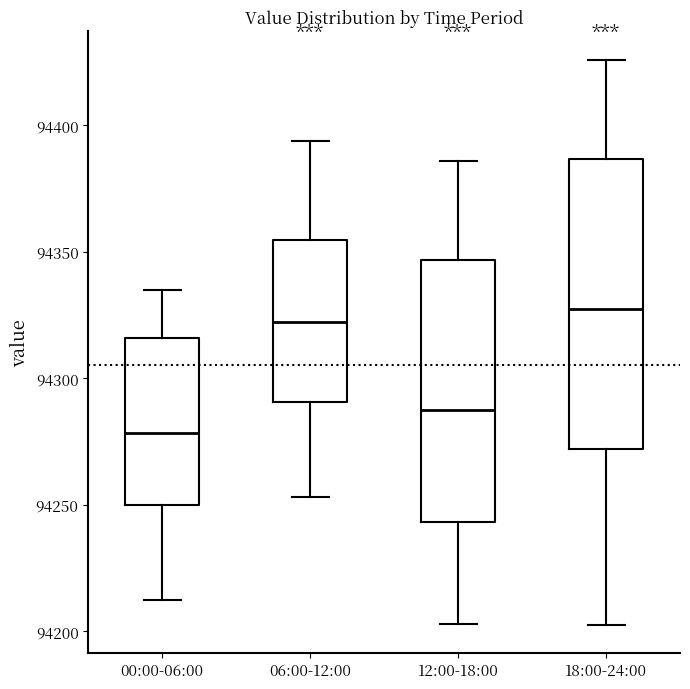

Which box is the tallest, from its lower edge to its upper edge?

18:00-24:00